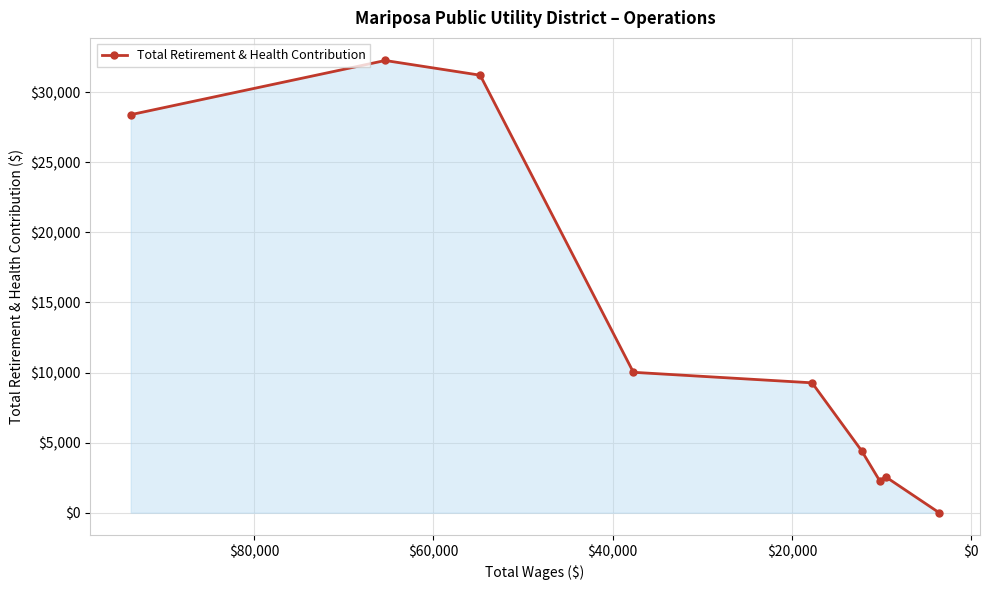

How many lines are shown in the chart?

1